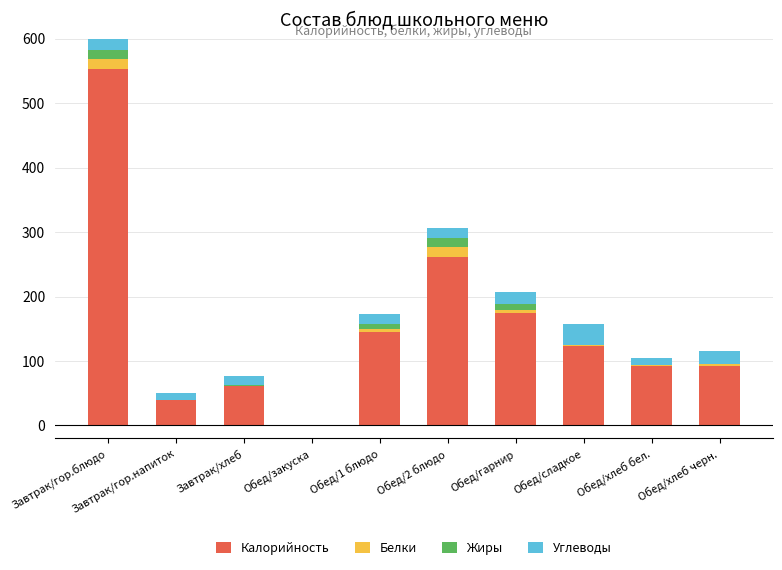

Rank the categories by Углеводы value from highest to lowest.

Завтрак/гор.блюдо, Обед/сладкое, Обед/хлеб черн., Обед/гарнир, Обед/1 блюдо, Обед/2 блюдо, Завтрак/хлеб, Завтрак/гор.напиток, Обед/хлеб бел., Обед/закуска